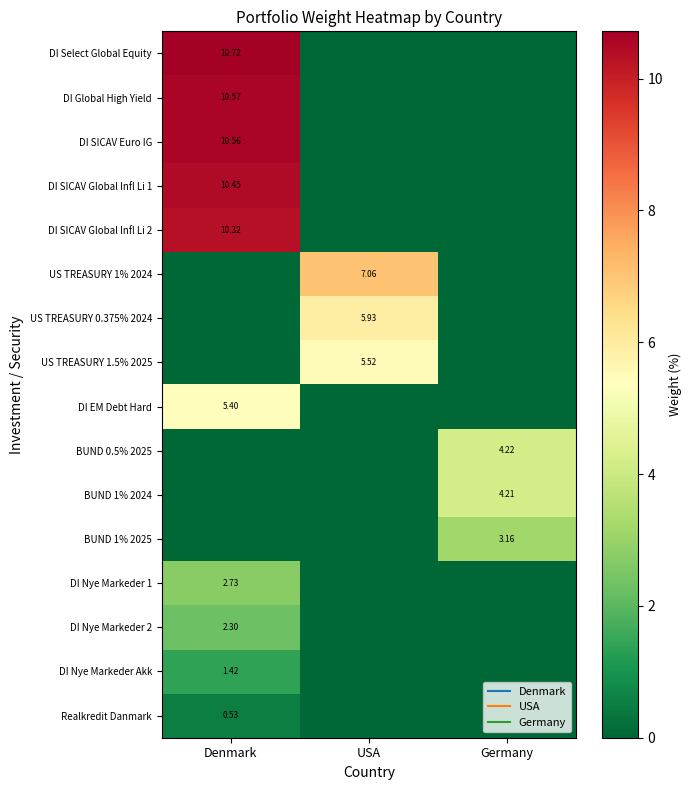

What is the total value across all series at USA?

18.5